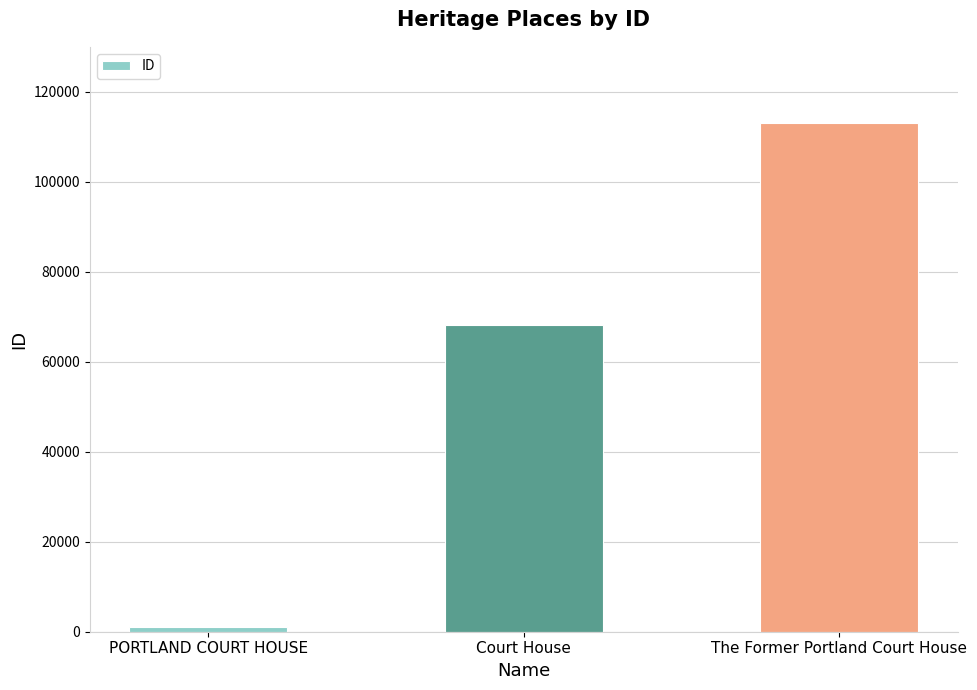

List the labels in order of value, smallest first.

PORTLAND COURT HOUSE, Court House, The Former Portland Court House